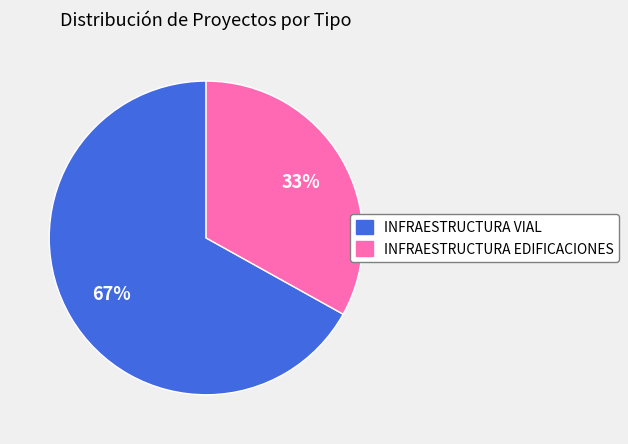

Approximately how many times larger is the value at INFRAESTRUCTURA VIAL compared to INFRAESTRUCTURA EDIFICACIONES?

2.0